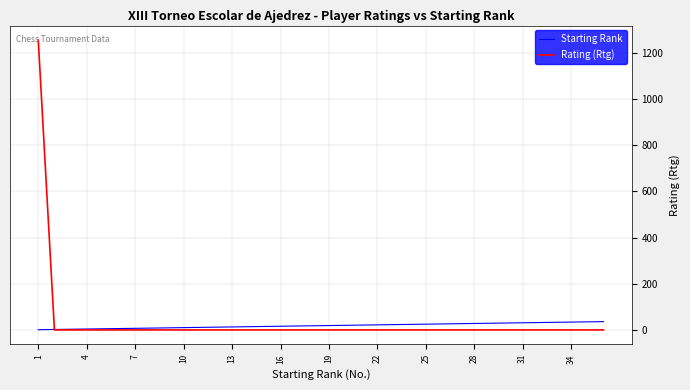

What is the greatest value displayed?

1256